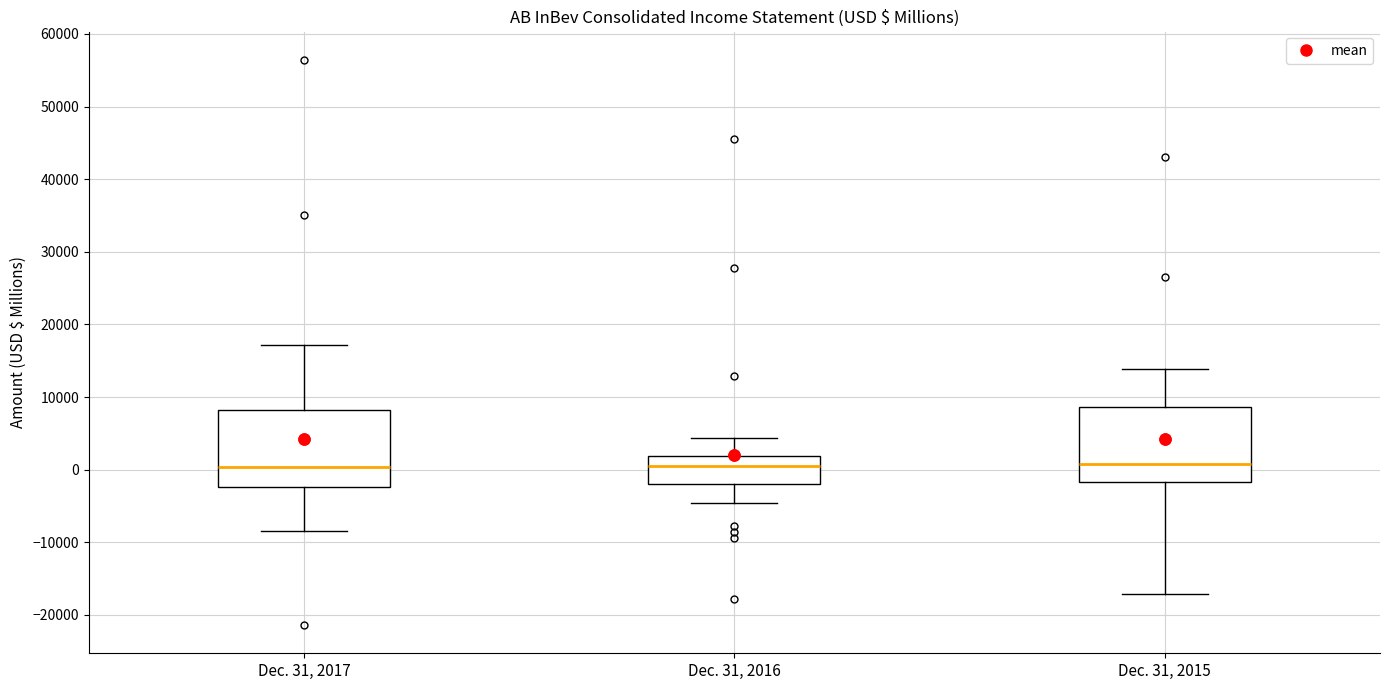

Reading left to right, read every box against the y-axis: the position of its median line, the range the box covers, and the ends of its whiskers. The values are not printed on the chart, so give them approximately, as read against the axis.

Dec. 31, 2017: median 0, box -2000 to 8000, whiskers -8000 to 17000
Dec. 31, 2016: median 1000, box -2000 to 2000, whiskers -5000 to 4000
Dec. 31, 2015: median 1000, box -2000 to 9000, whiskers -17000 to 14000